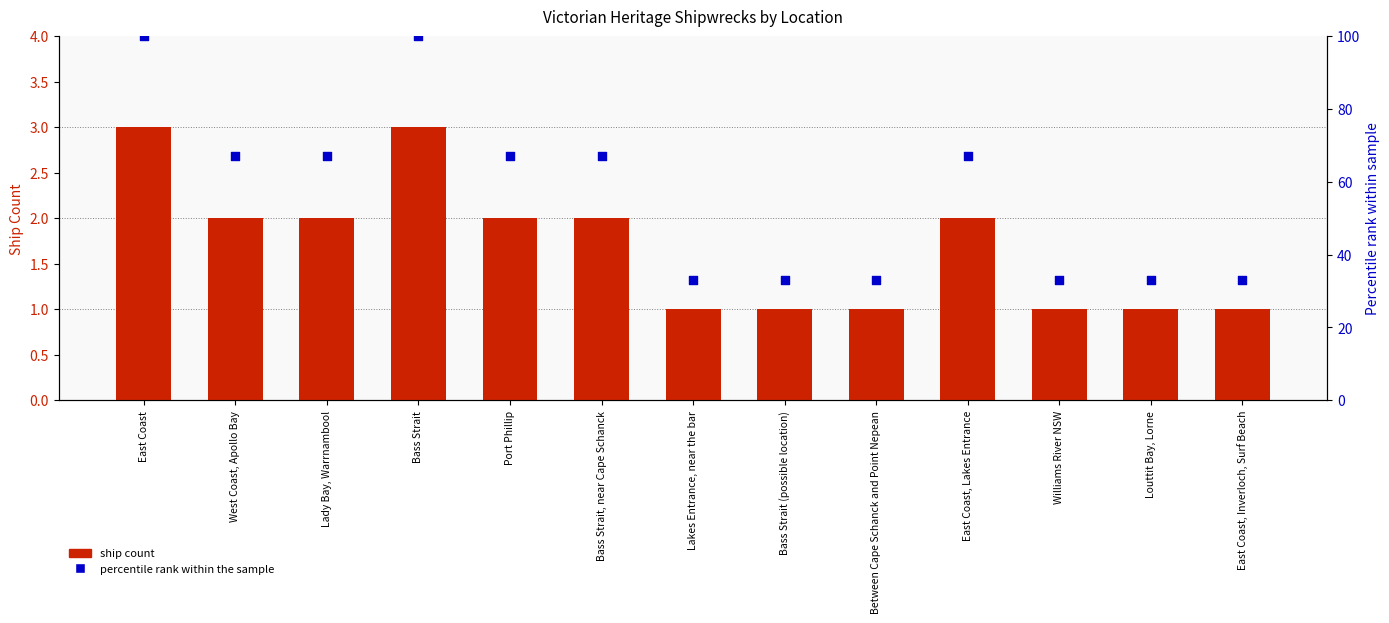

Which series has the widest spread of Y values?

Percentile rank within sample